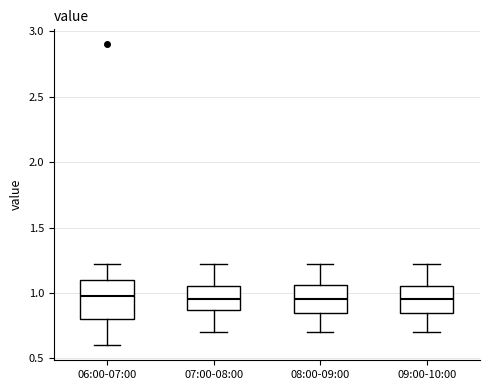

Where does the lower whisker of the box for 09:00-10:00 end on the y-axis? The values are not printed on the chart, so give them approximately, as read against the axis.

0.70